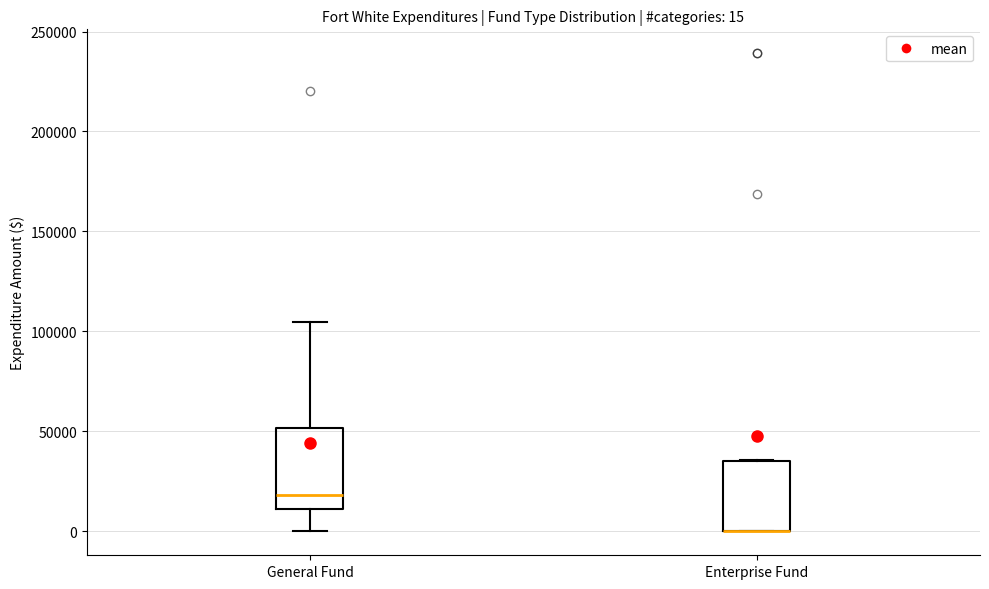

Comparing the boxes themselves (not the whiskers), which one is the tallest?

General Fund